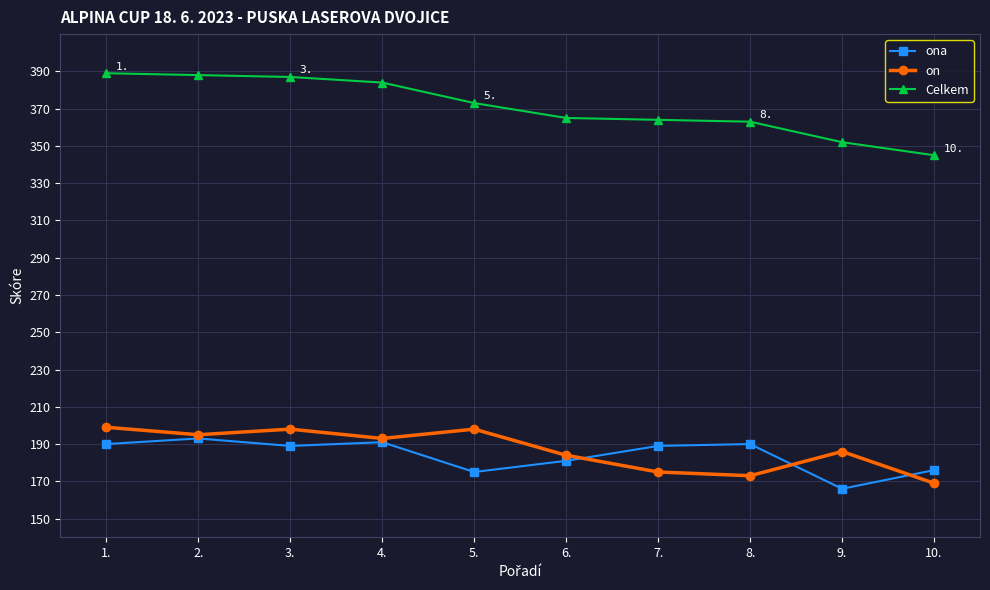

True or false: on has a value of 184 at 6..

True